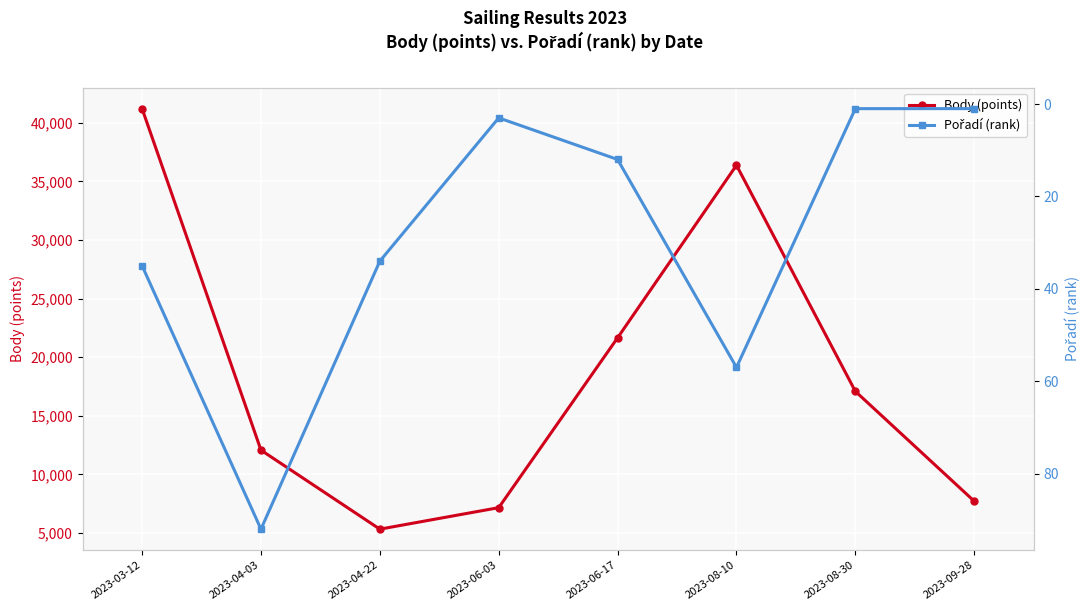

How many interior local valleys does the Pořadí (rank) series have?

1